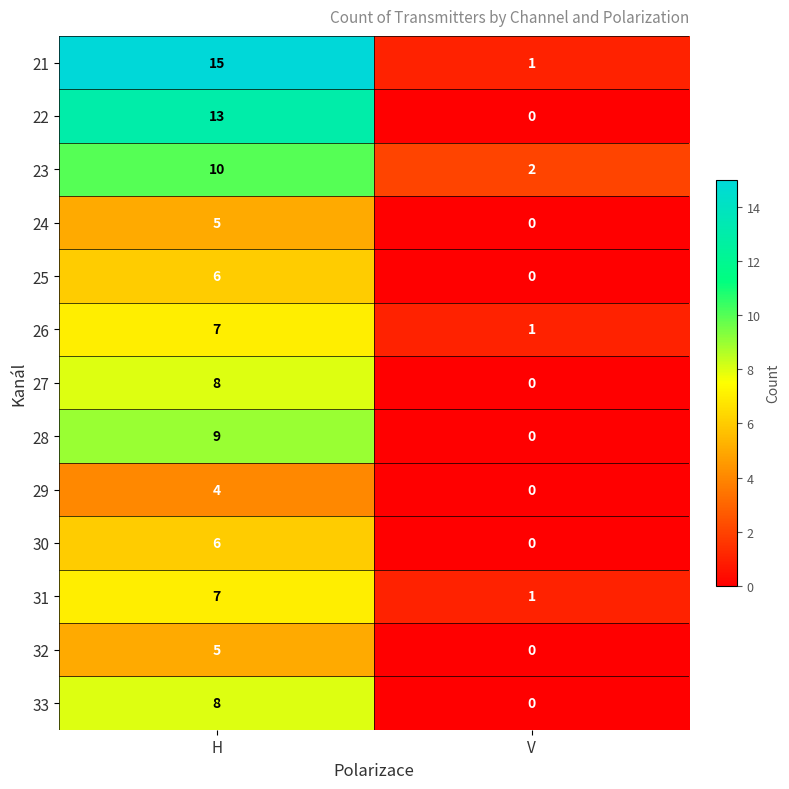

Is it true that 30 equals 6 at H?

True